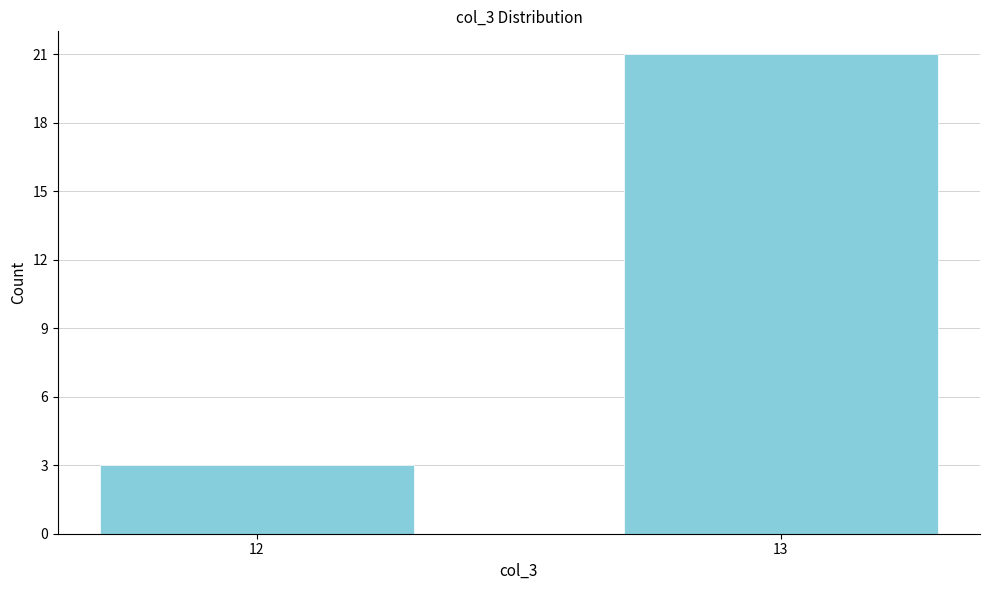

Reading right to left, transcribe all the data shown in this chart.

13=21	12=3